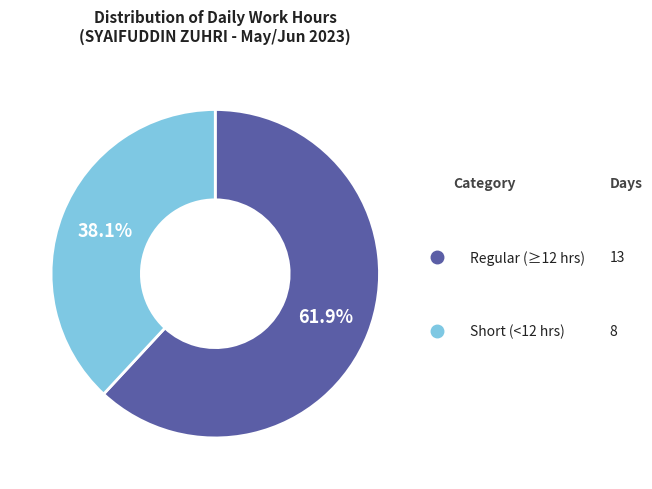

Does any single category account for the majority?

Yes